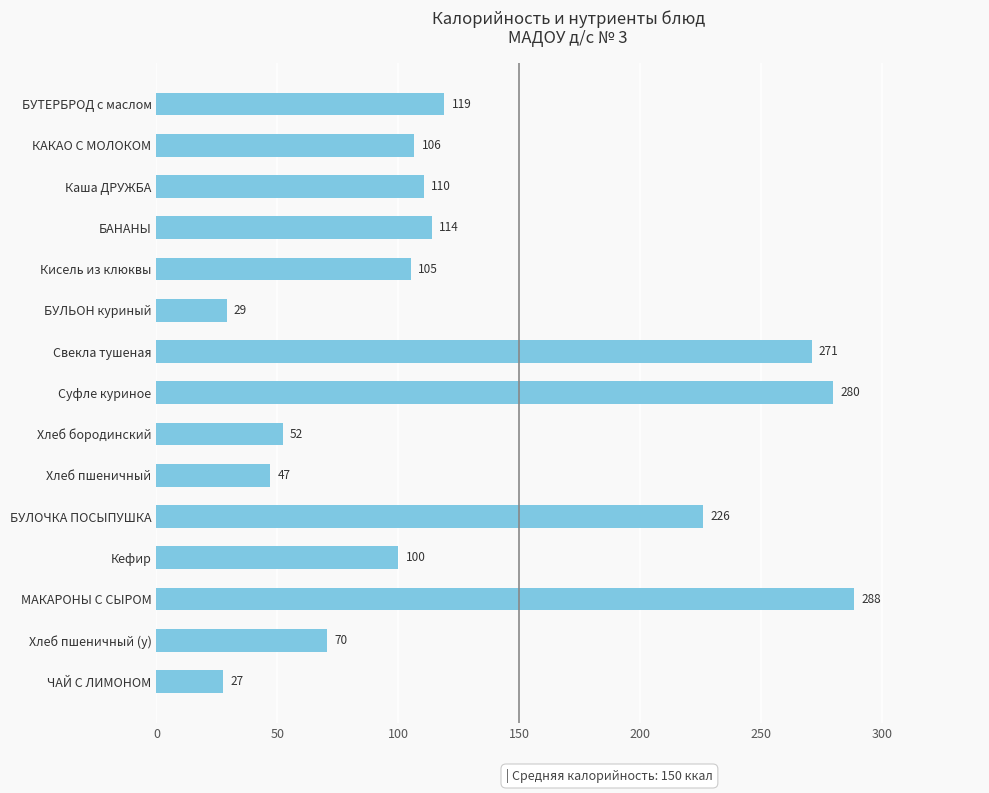

Which label corresponds to the smallest value in the chart?

ЧАЙ С ЛИМОНОМ